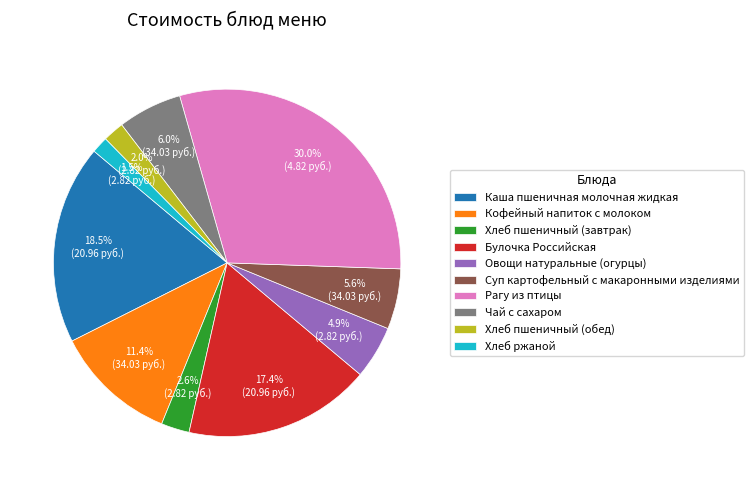

How much of the chart is everything except Чай с сахаром?

94.0%